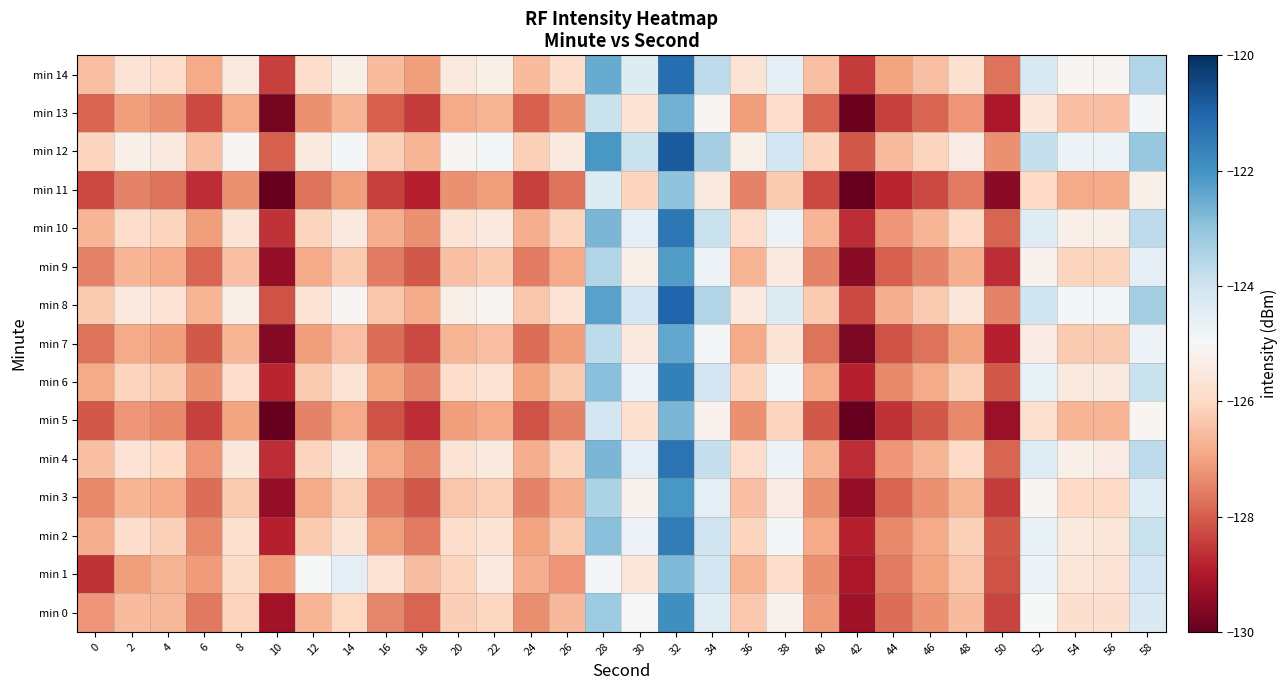

Which series has the largest total across all categories?

min 12